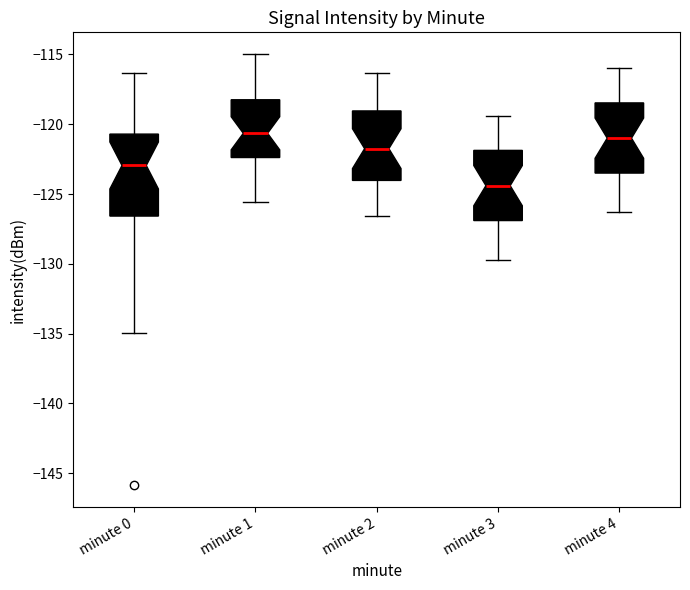

Which box has the lowest median line?

minute 3